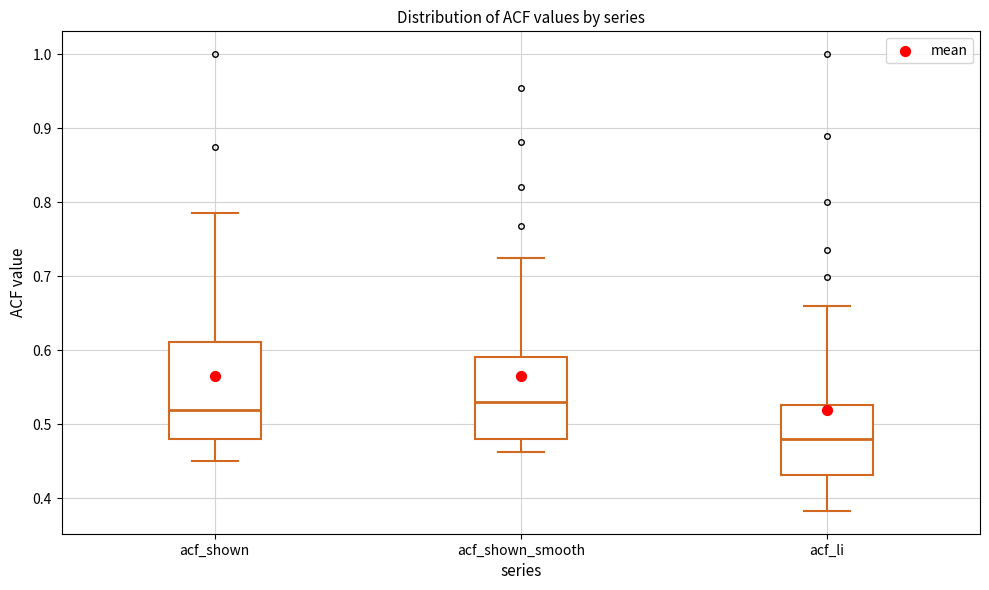

Which box has the highest median line?

acf_shown_smooth